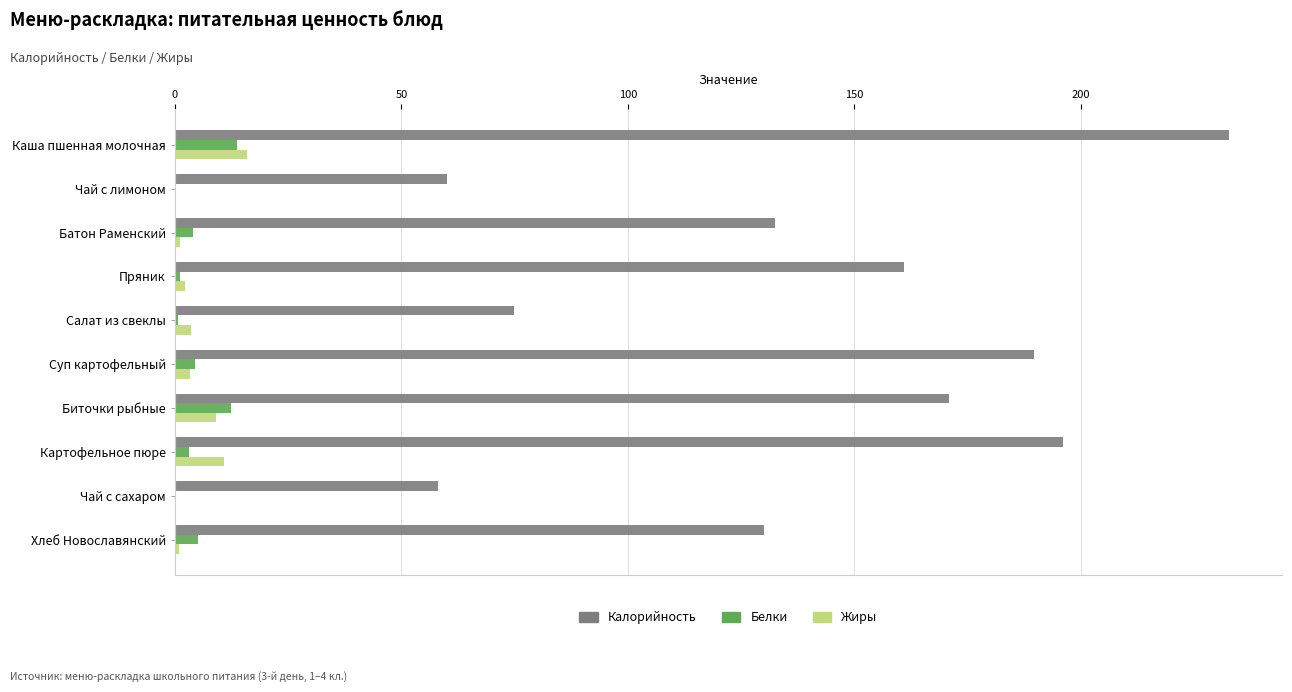

Which series has the largest range (max minus min)?

Калорийность